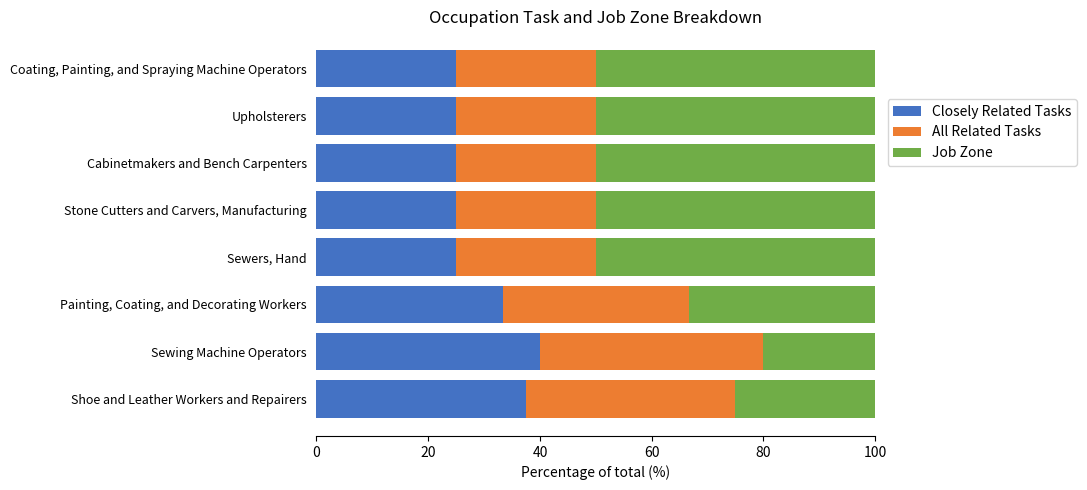

True or false: Closely Related Tasks has a value of 43.2 at Coating, Painting, and Spraying Machine Operators.

False